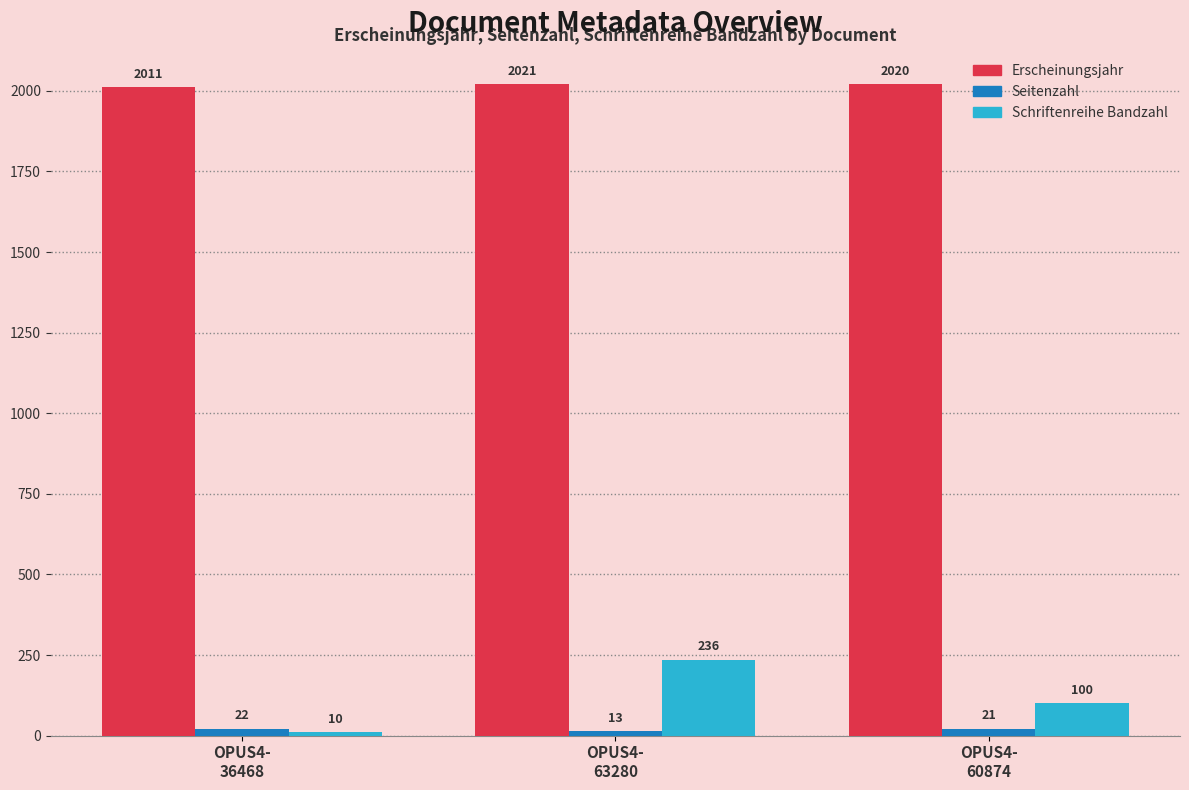

How many Seitenzahl values are between 13 and 22?

3